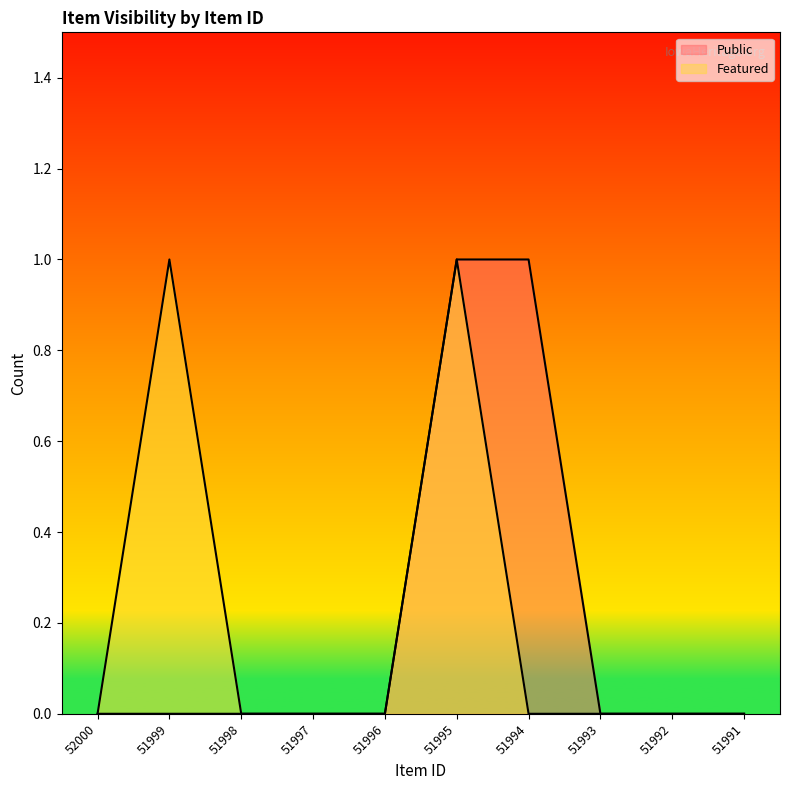

How many Featured values are between 0 and 1?

10